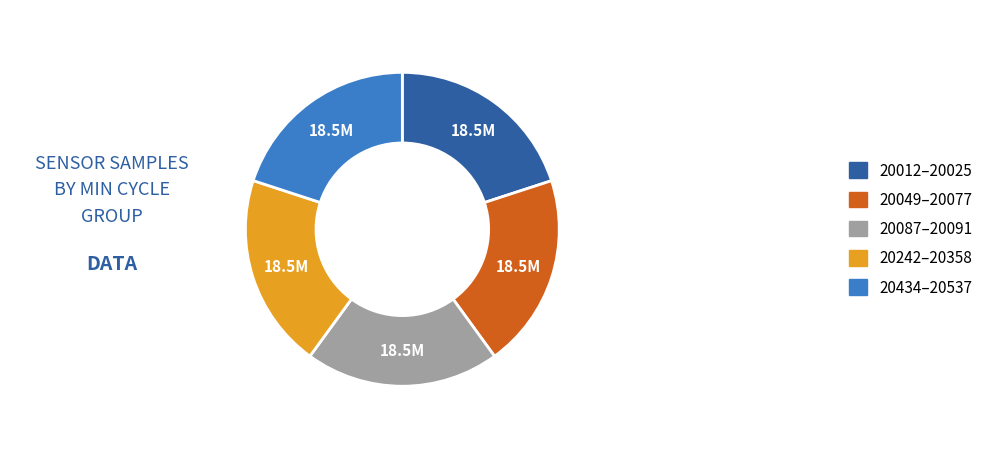

Do 20242–20358 and 20049–20077 together represent more than half of the pie?

No